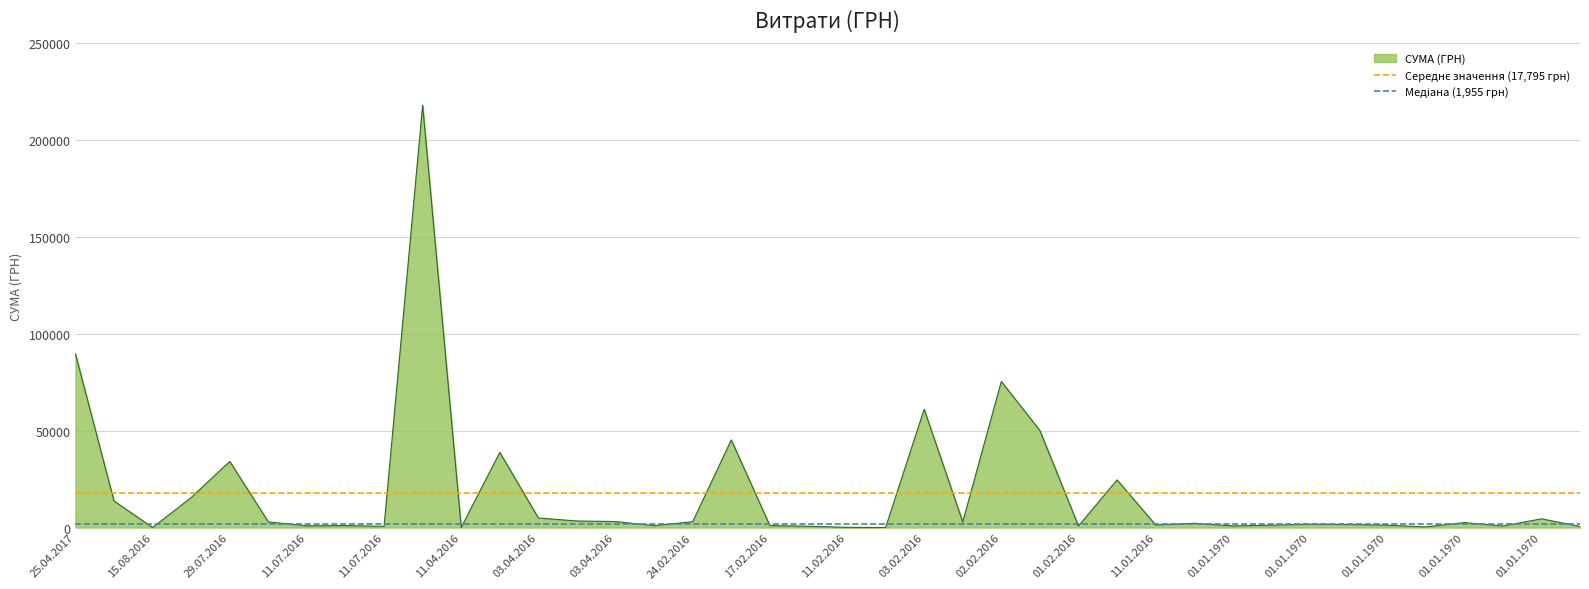

Does the chart have visible grid lines?

Yes